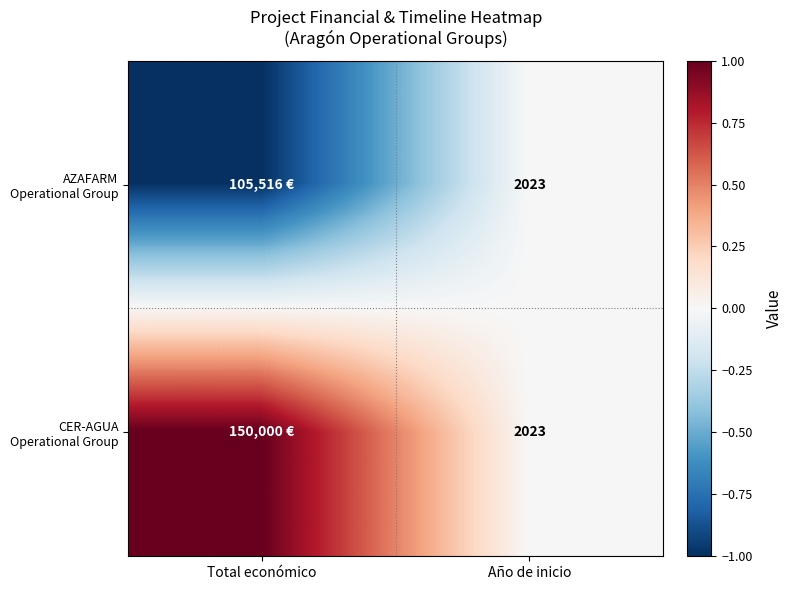

What is the total value across all series at Año de inicio?

4046